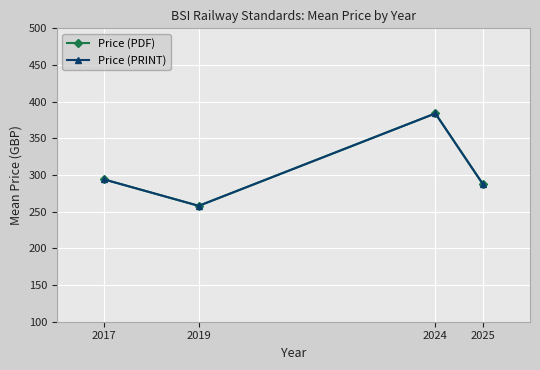

True or false: Price (PRINT) and Price (PDF) intersect in this chart.

False